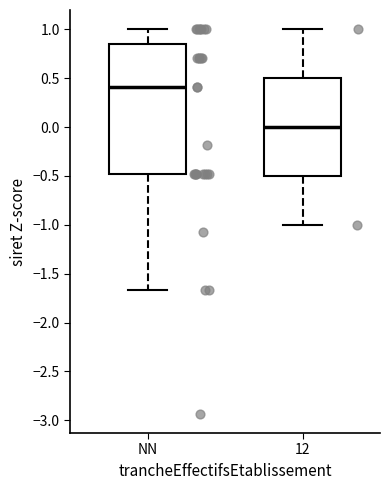

Which box is the tallest, from its lower edge to its upper edge?

NN